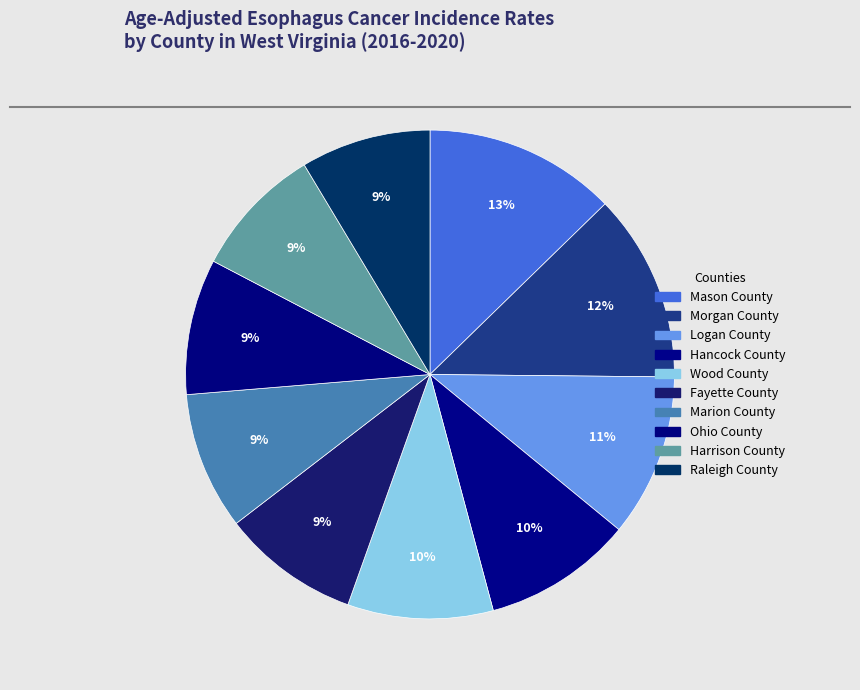

Does any single category account for the majority?

No